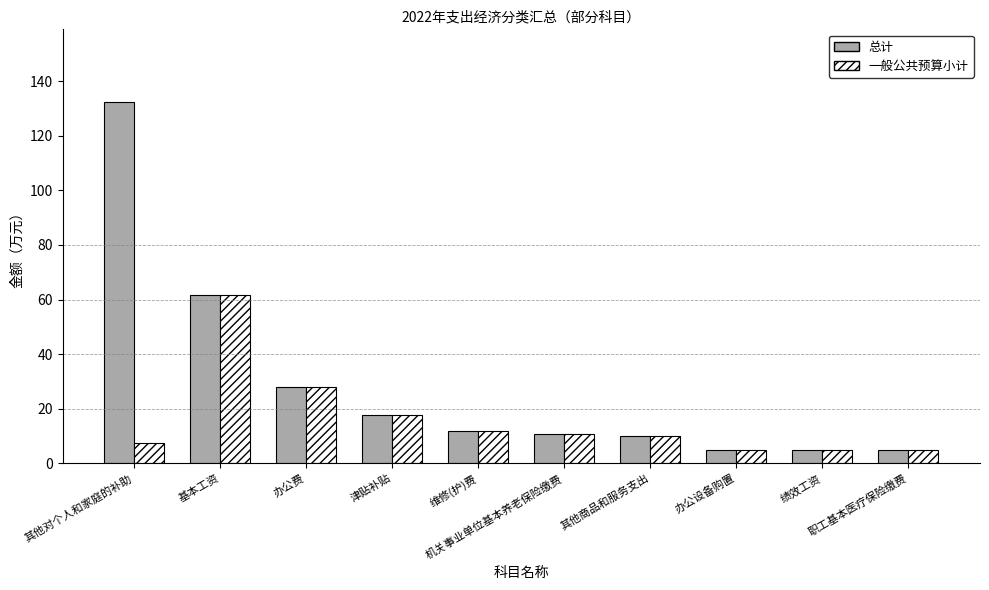

What is the smallest value displayed?

4.8